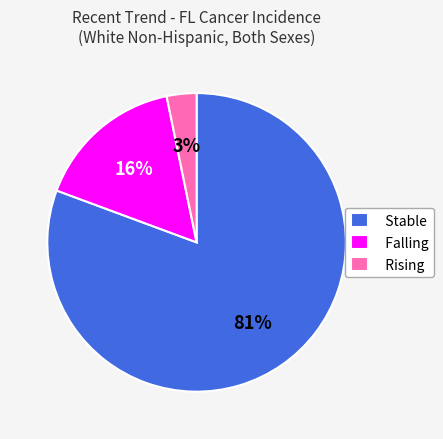

Do Stable and Falling together represent more than half of the pie?

Yes